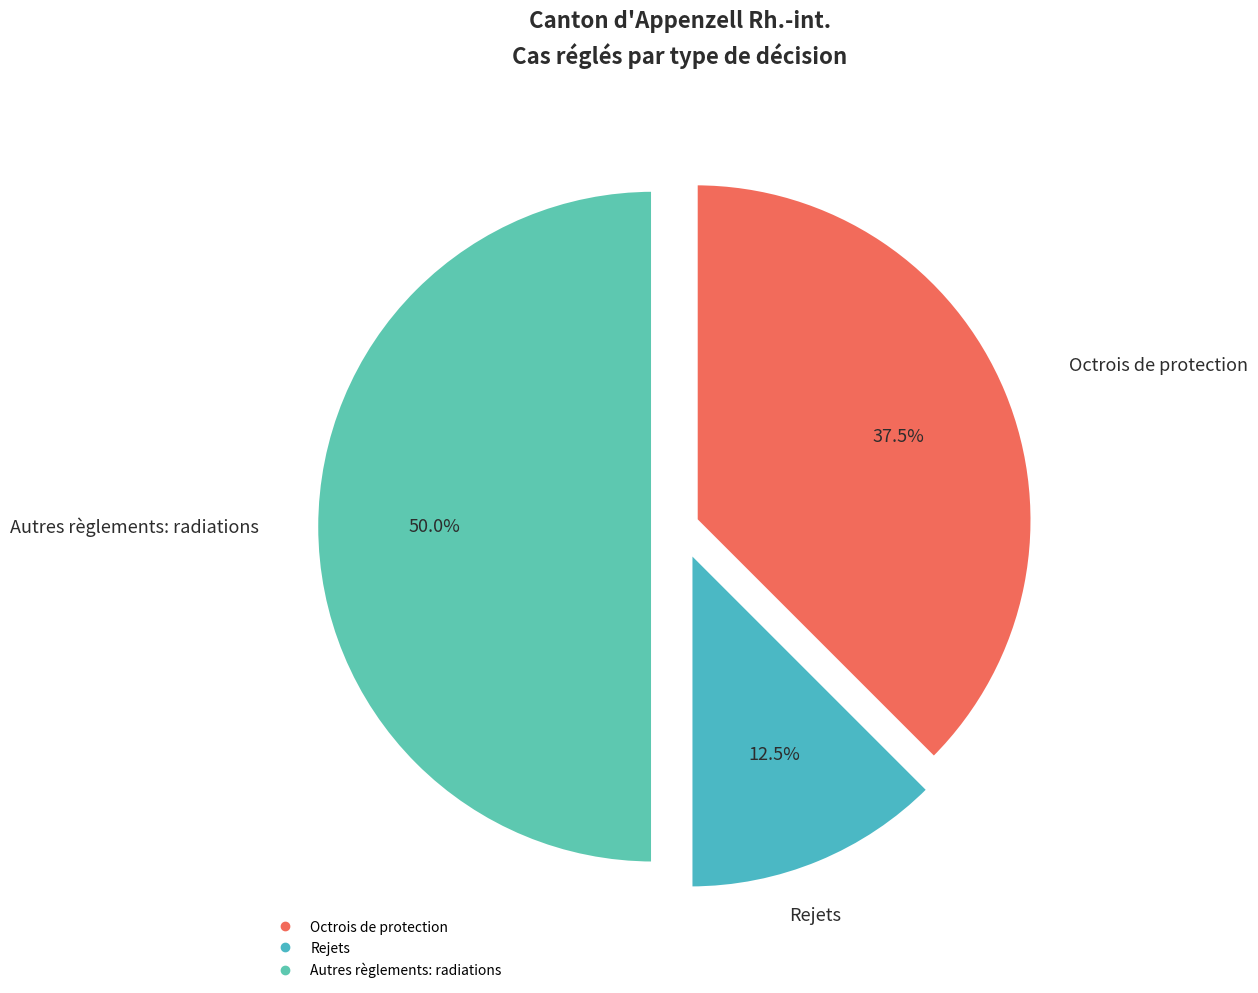

Which category has the biggest portion of the pie?

Autres règlements: radiations